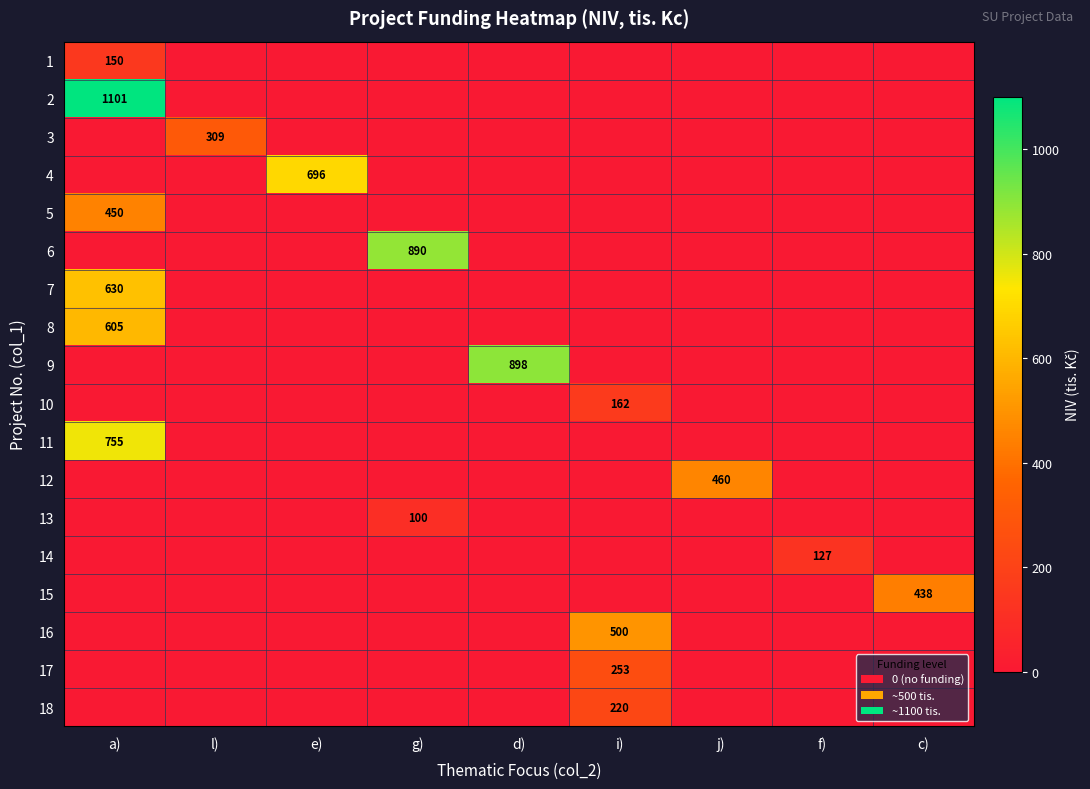

What is the total value across all series at i)?

1135